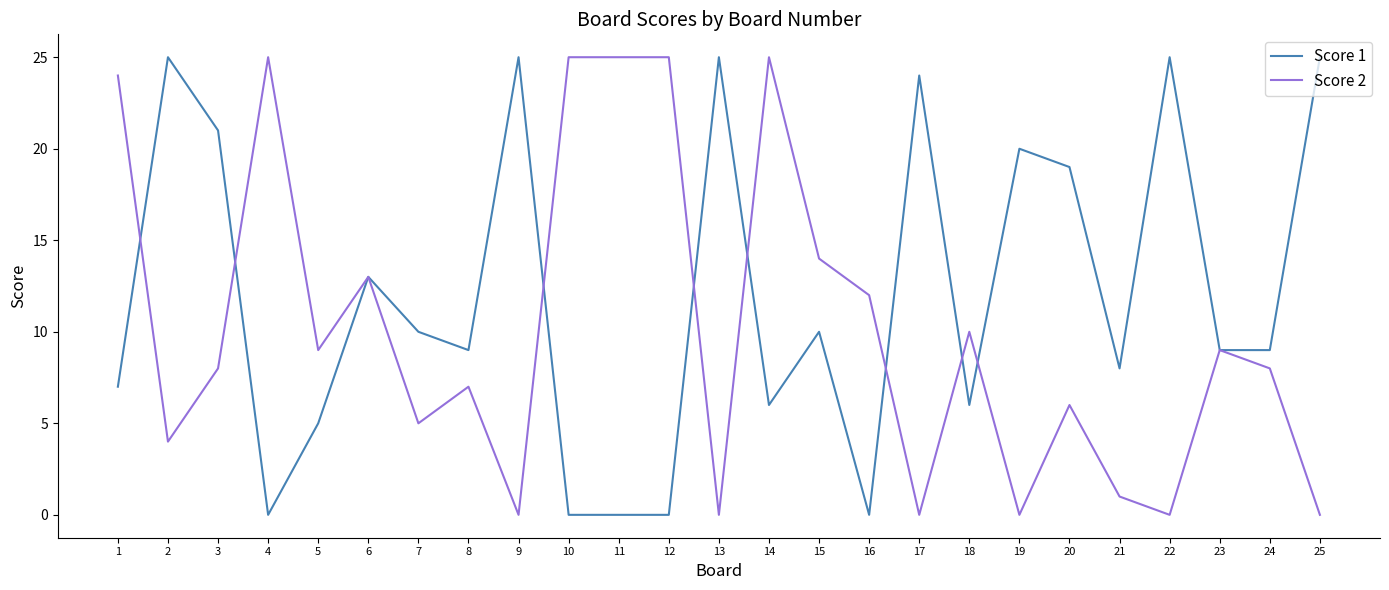

What are all the series names shown in the legend?

Score 1, Score 2